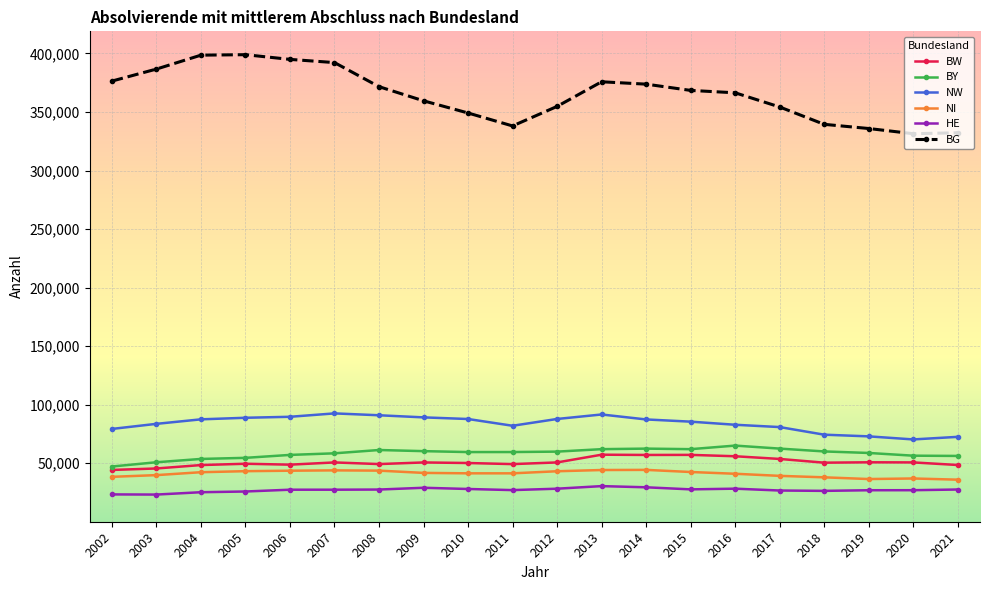

What is the lowest value of the HE series?

23206